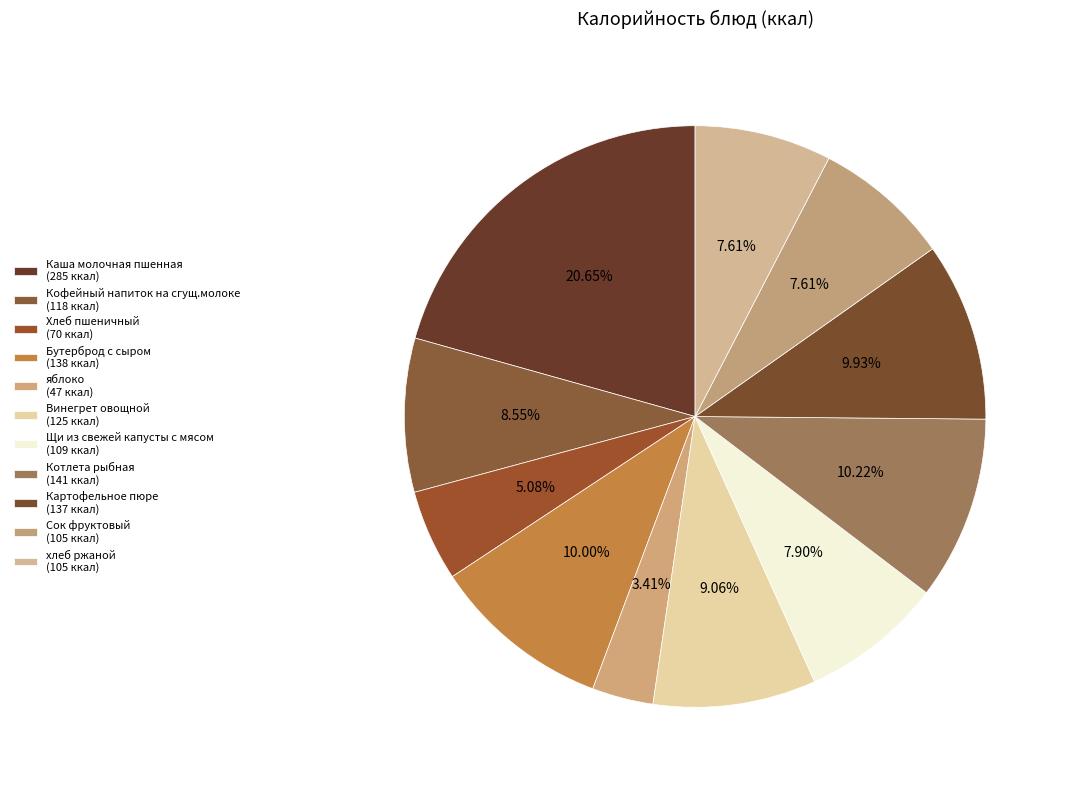

To the nearest percent, what portion does Щи из свежей капусты с мясом represent?

8%